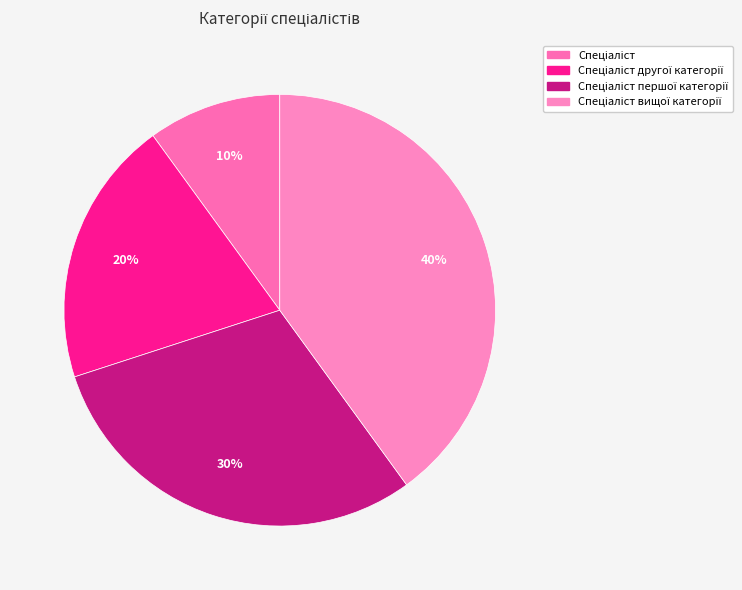

To the nearest percent, what is the combined percentage of Спеціаліст другої категорії and Спеціаліст?

30%